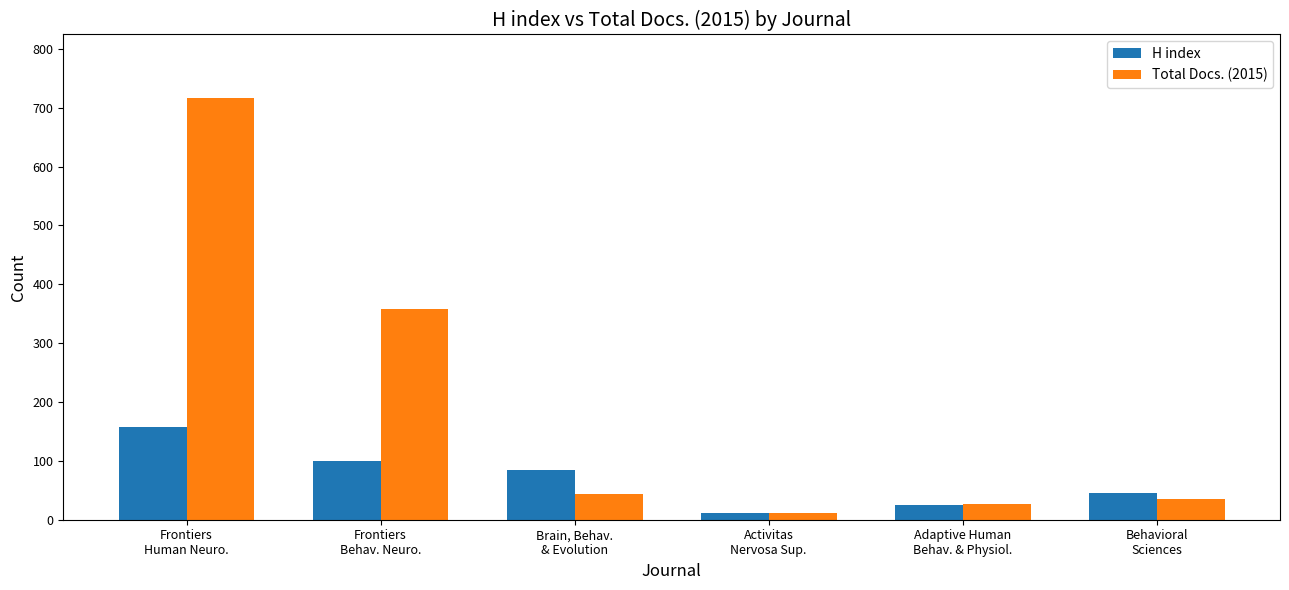

What is the approximate value of H index at Behavioral
Sciences?

46